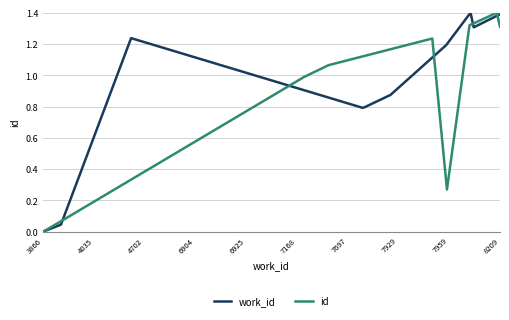

Which series has the largest total across all categories?

work_id